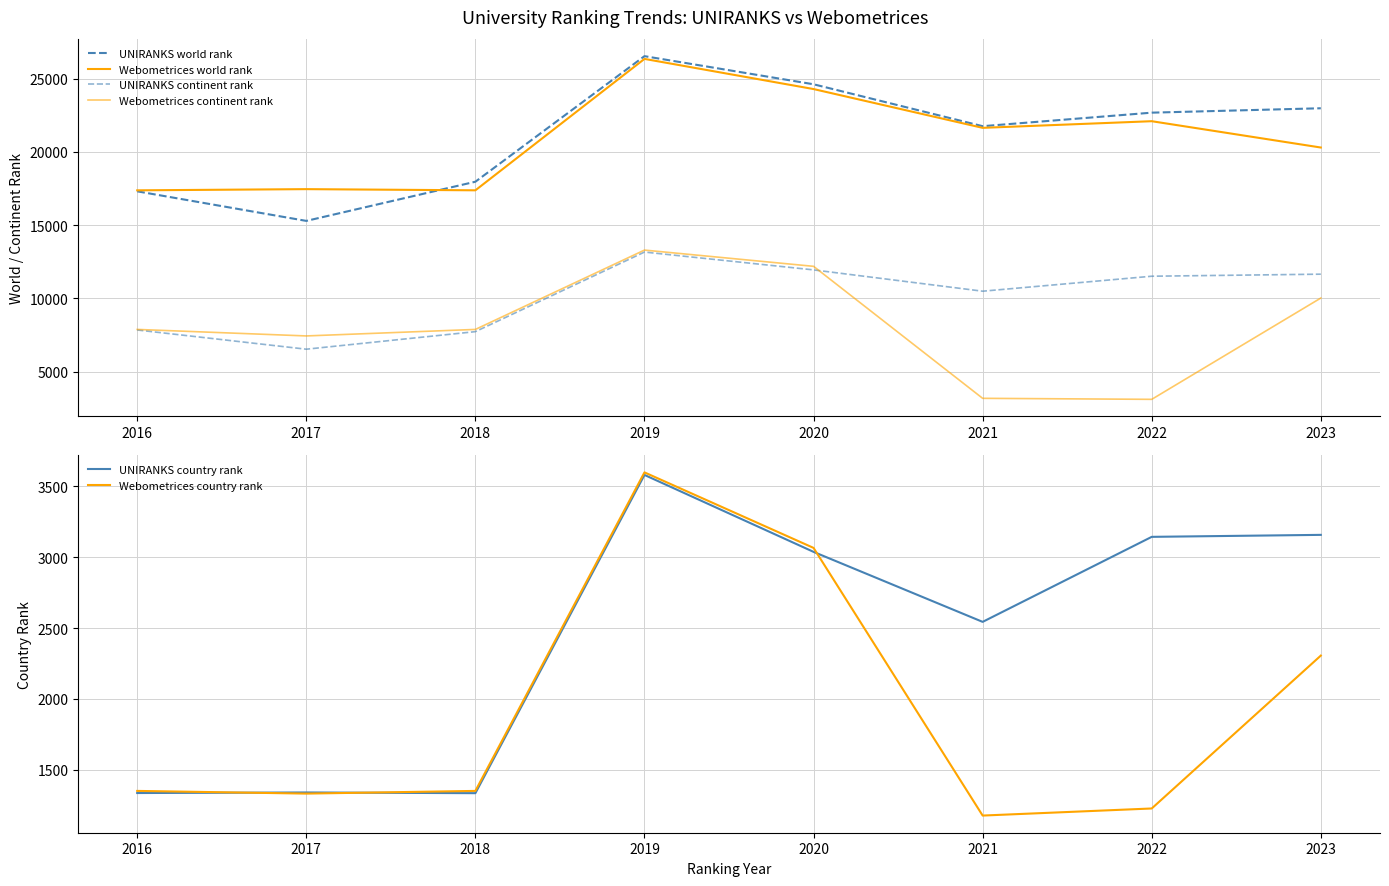

True or false: UNIRANKS country rank and Webometrices world rank cross at least once.

False